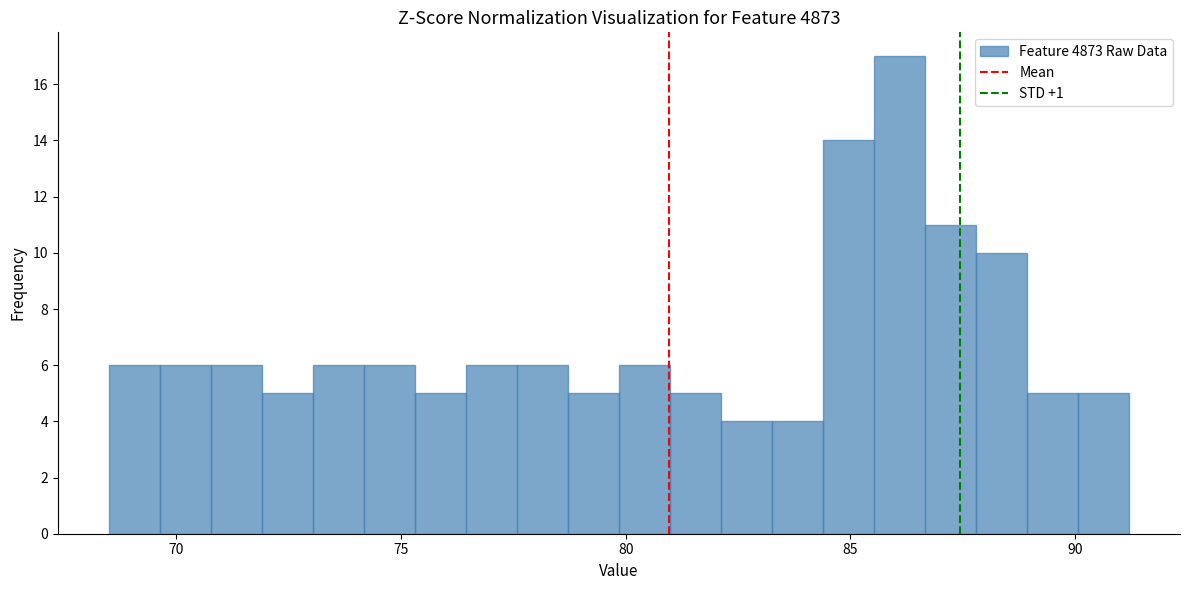

Read against the x-axis, roughly where is the centre of the tallest bar?

86.0